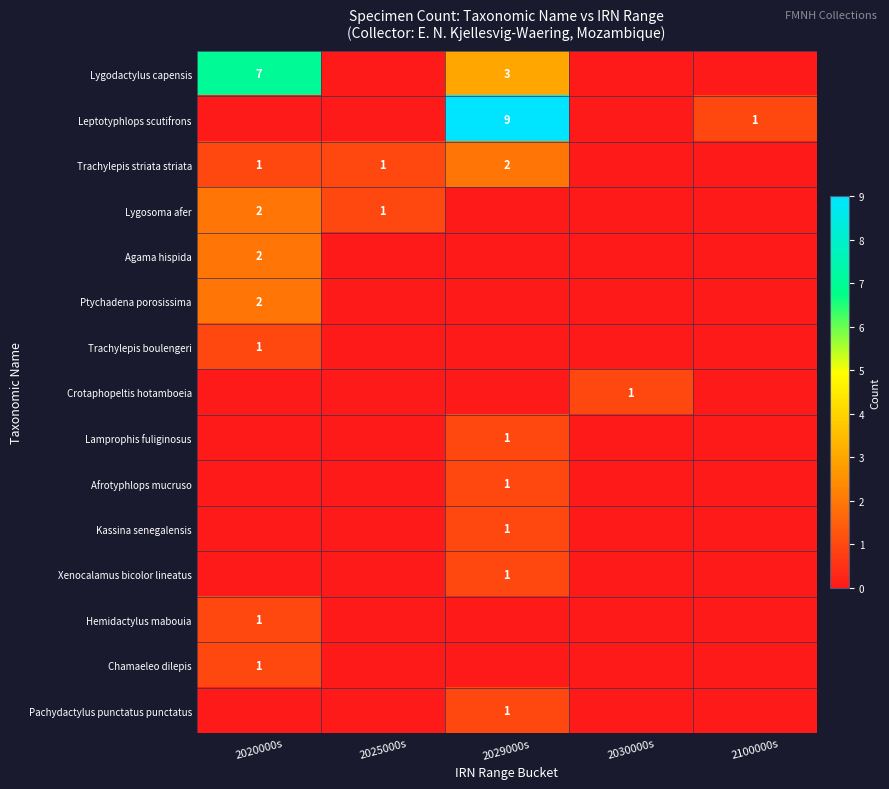

Is it true that Crotaphopeltis hotamboeia equals 2 at 2030000s?

False